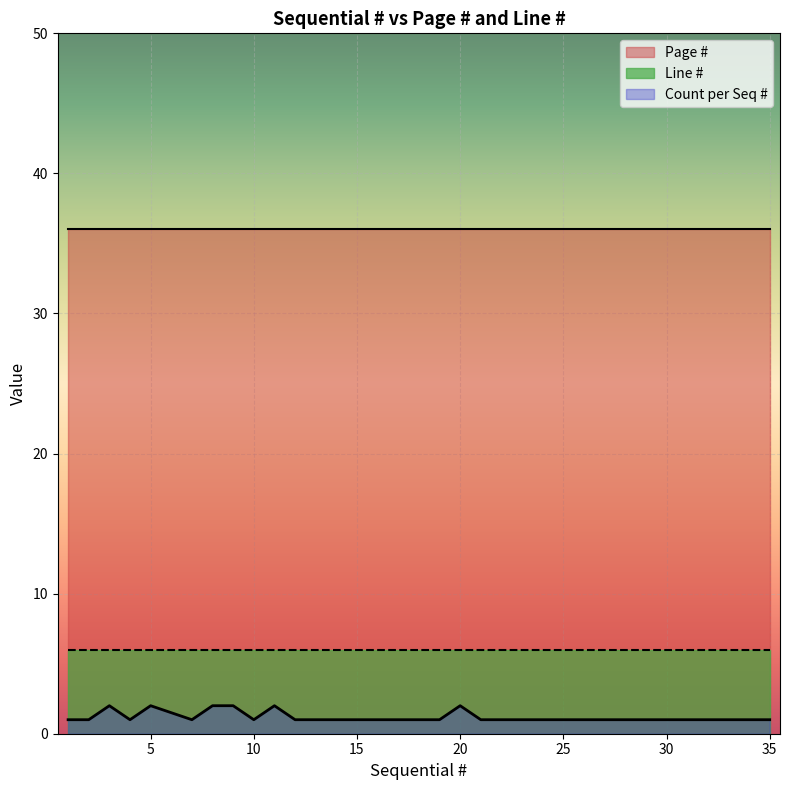

Is the value of Page # at 12 greater than the value of Line # at 16?

Yes